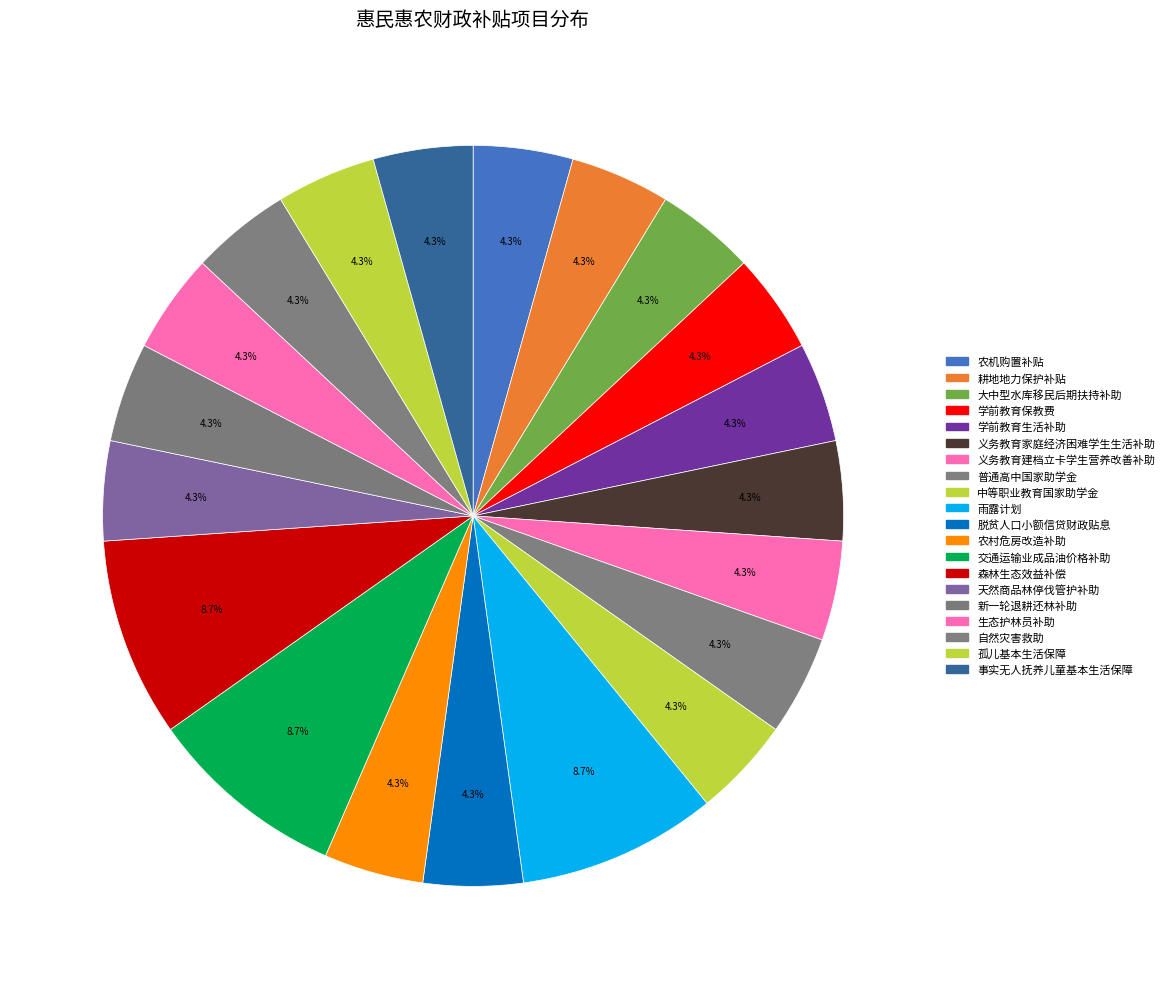

Count the number of slices in the pie.

20